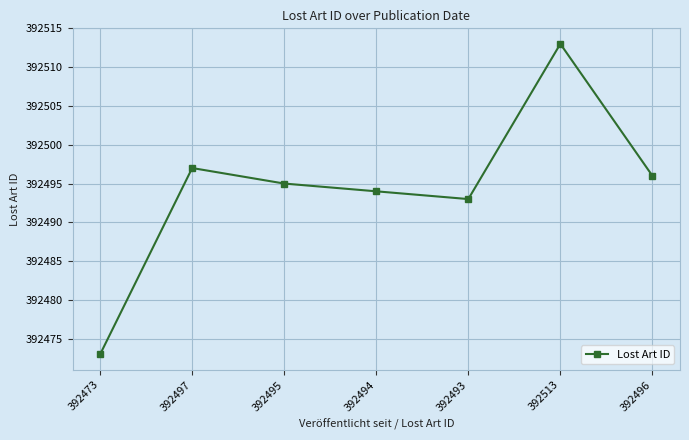

Which category has the lowest value across all series?

392473